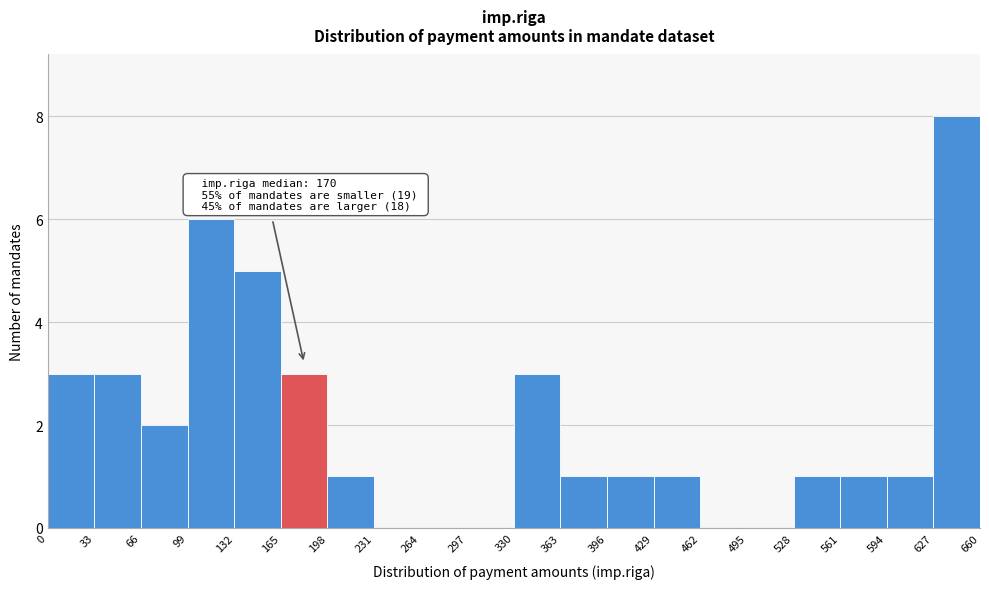

Over which range of the x-axis is the bar tallest?

627 to 660